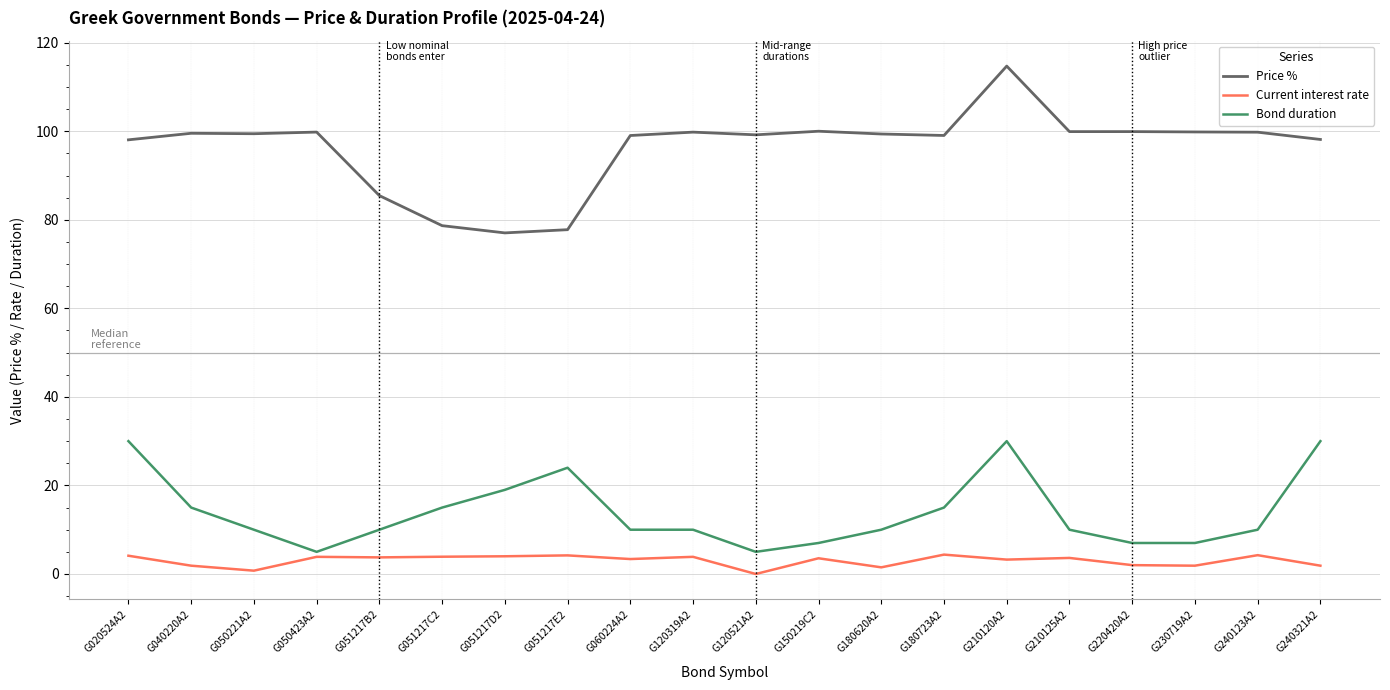

In Current interest rate, how many points are higher than both neighbors (excluding endpoints)?

7